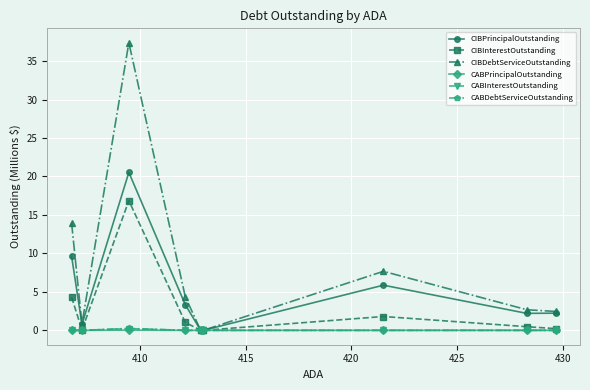

Which series has the largest total across all categories?

CIBDebtServiceOutstanding